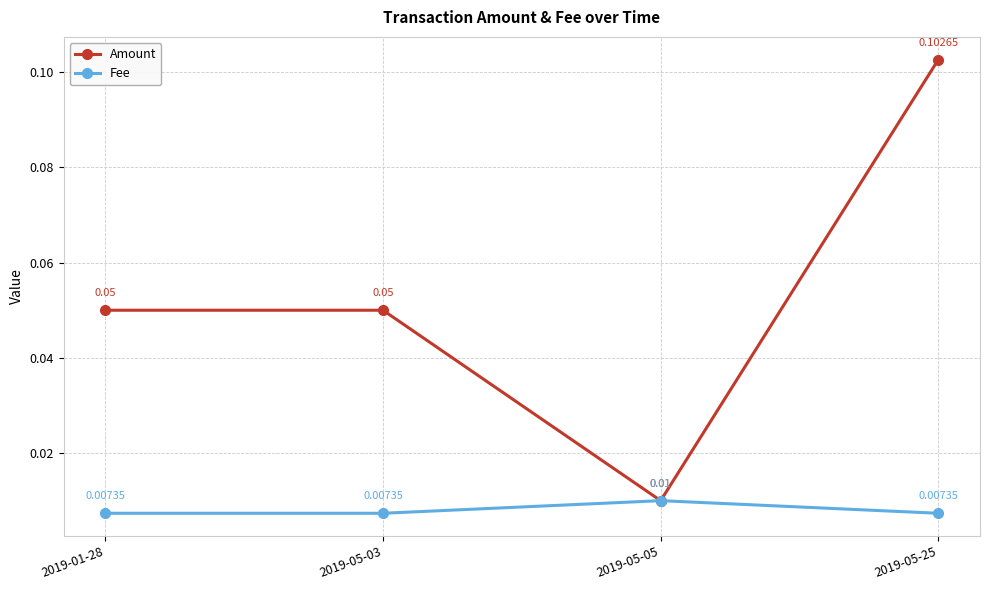

At how many categories does at least one series exceed 0?

4